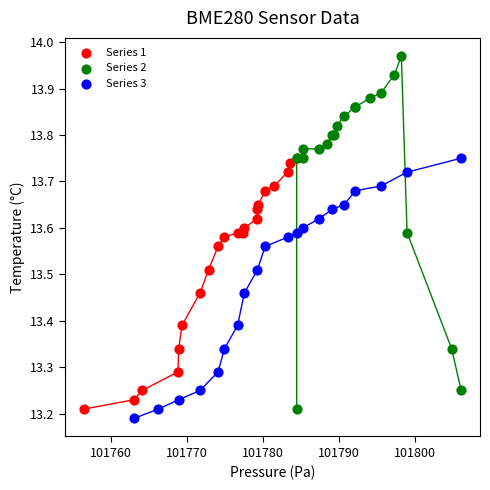

Which series reaches the maximum Y coordinate?

Series 2